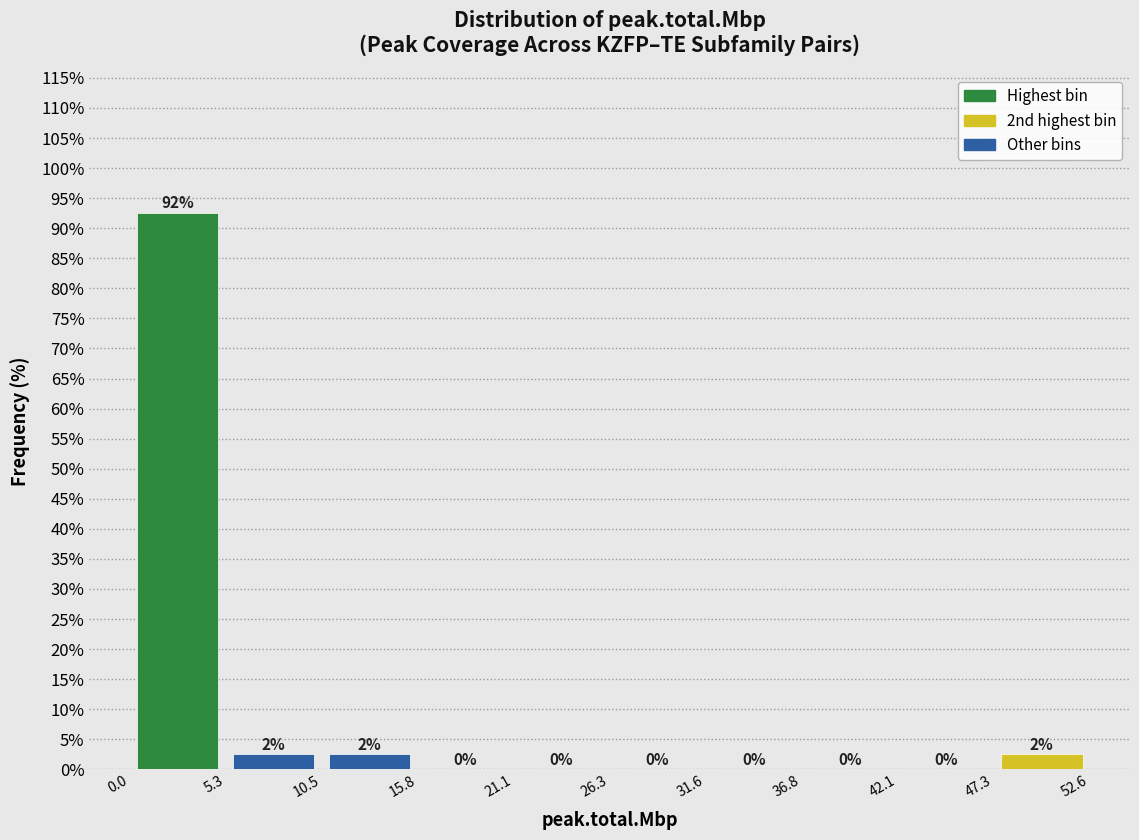

Over which range of the x-axis is the bar tallest?

0.0 to 5.3